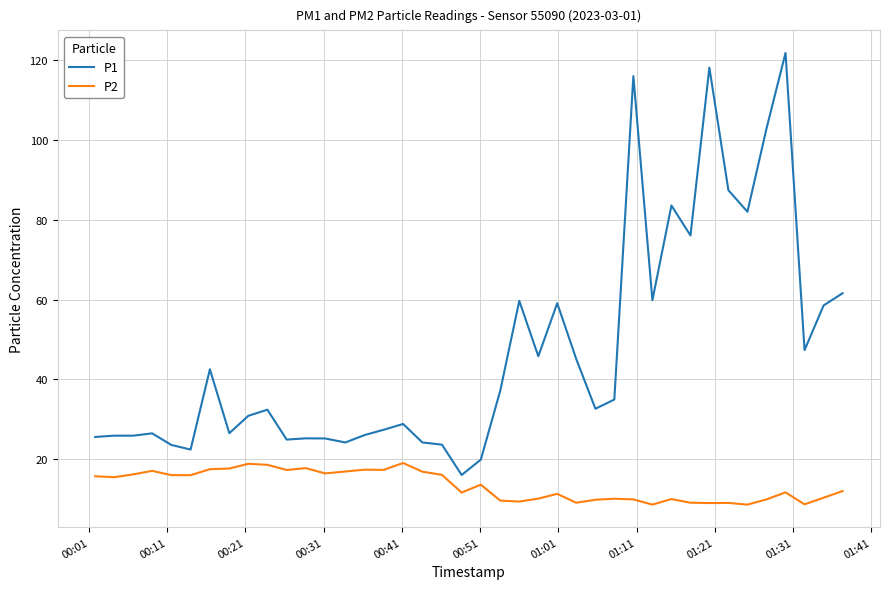

True or false: P2 and P1 intersect in this chart.

False